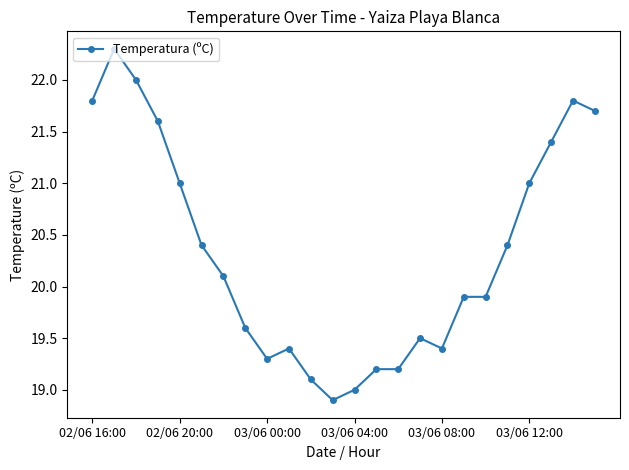

What is the average value?

20.3